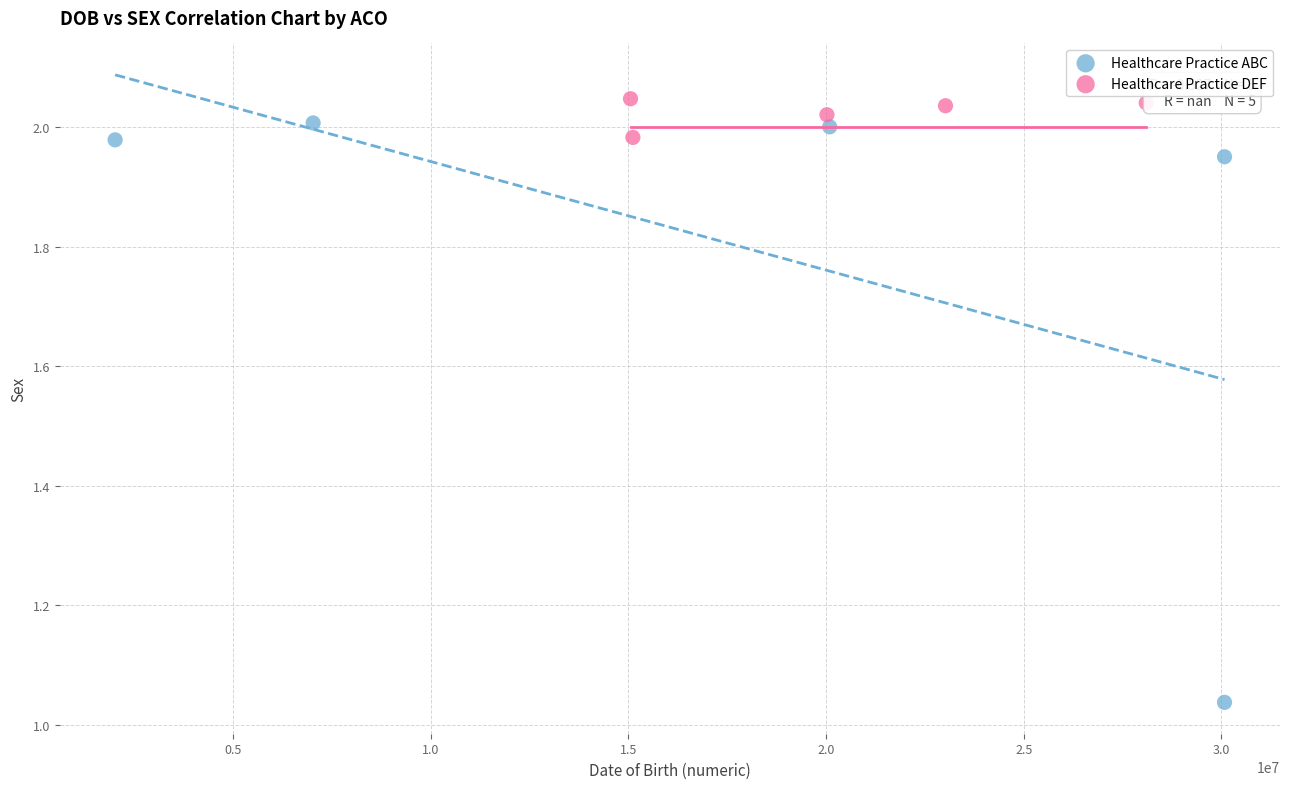

What are all the series names shown in the legend?

Healthcare Practice ABC, Healthcare Practice DEF